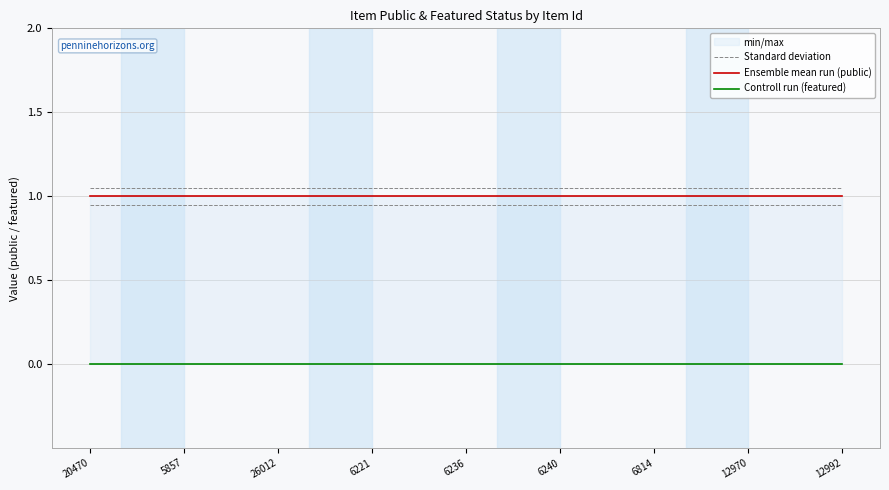

At 12970, list the series in order from largest to smallest.

Standard deviation, Ensemble mean run (public), Controll run (featured)